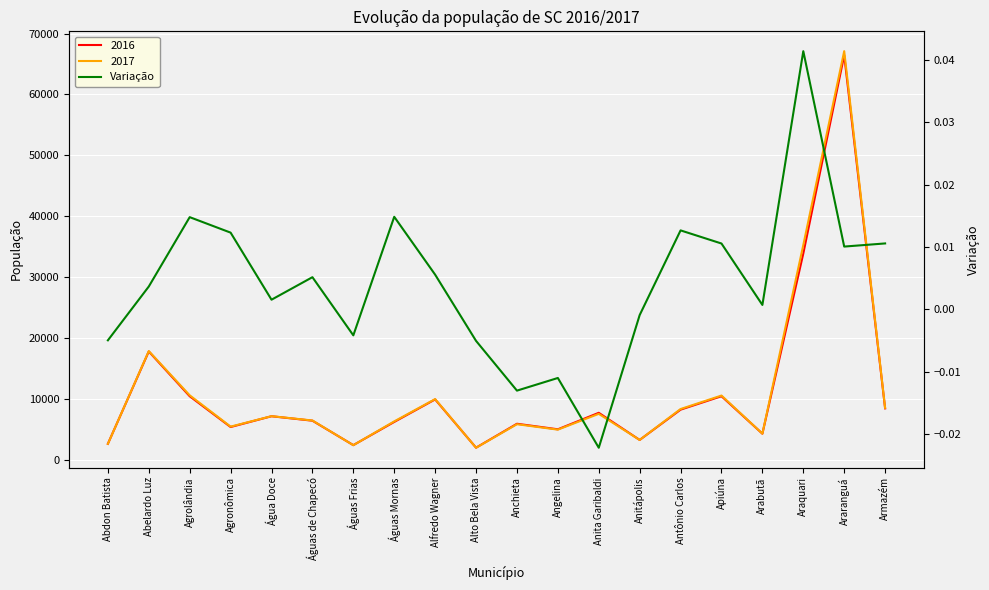

True or false: there are more than 0 points higher than both neighbors.

True